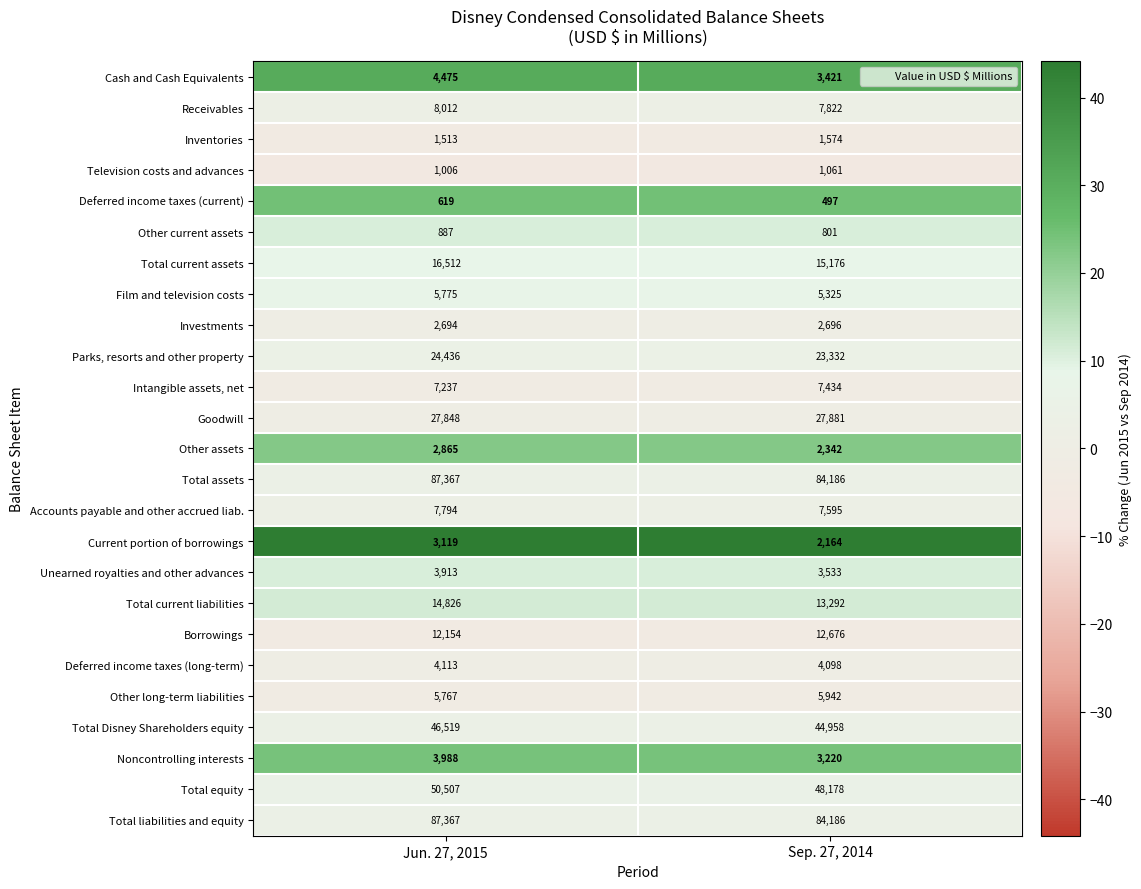

The Other current assets series shows 801 at Sep. 27, 2014. True or false?

True